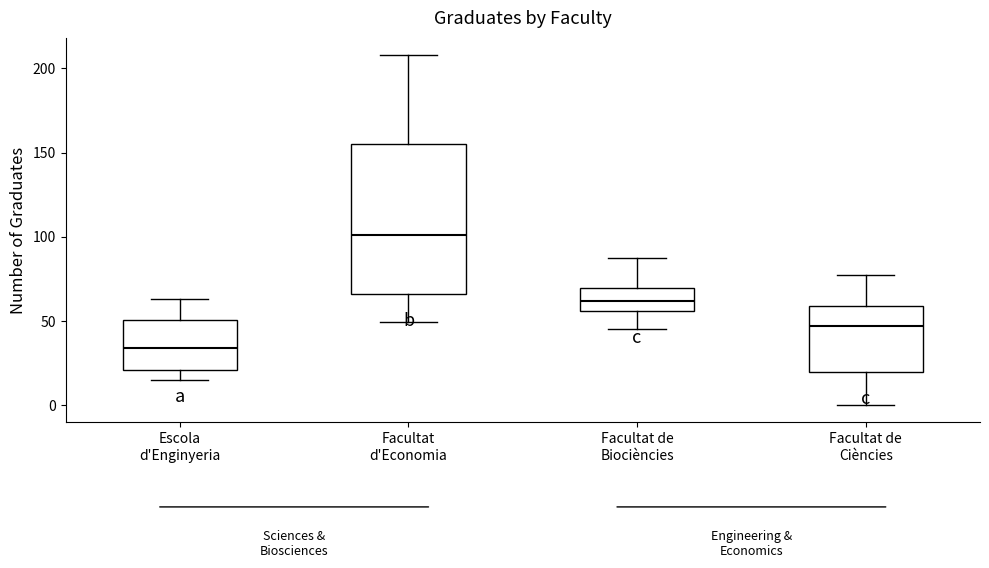

Where does the upper whisker of the box for Facultat d'Economia end on the y-axis? The values are not printed on the chart, so give them approximately, as read against the axis.

210